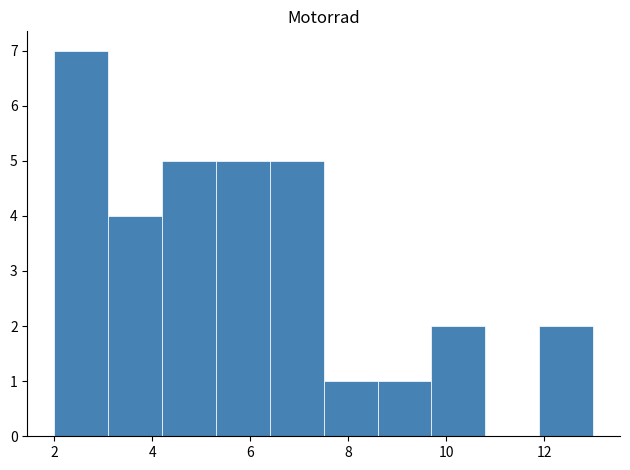

How tall is the bar that spans 5.3 to 6.4 on the x-axis? Neither the bar edges nor the heights are printed on the chart, so give them approximately, as read against the axes.

5